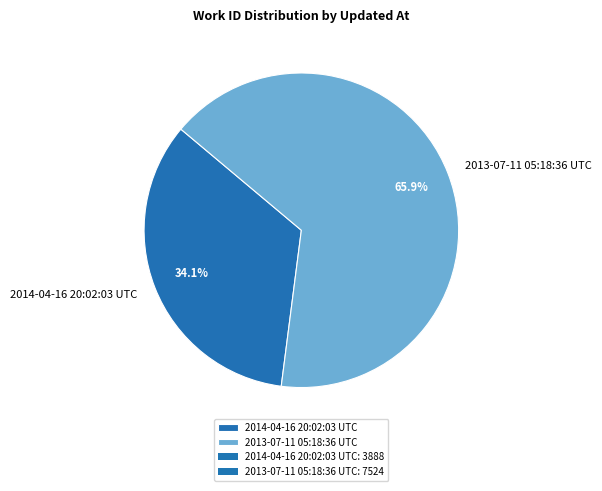

To the nearest percent, what portion does 2014-04-16 20:02:03 UTC represent?

34%